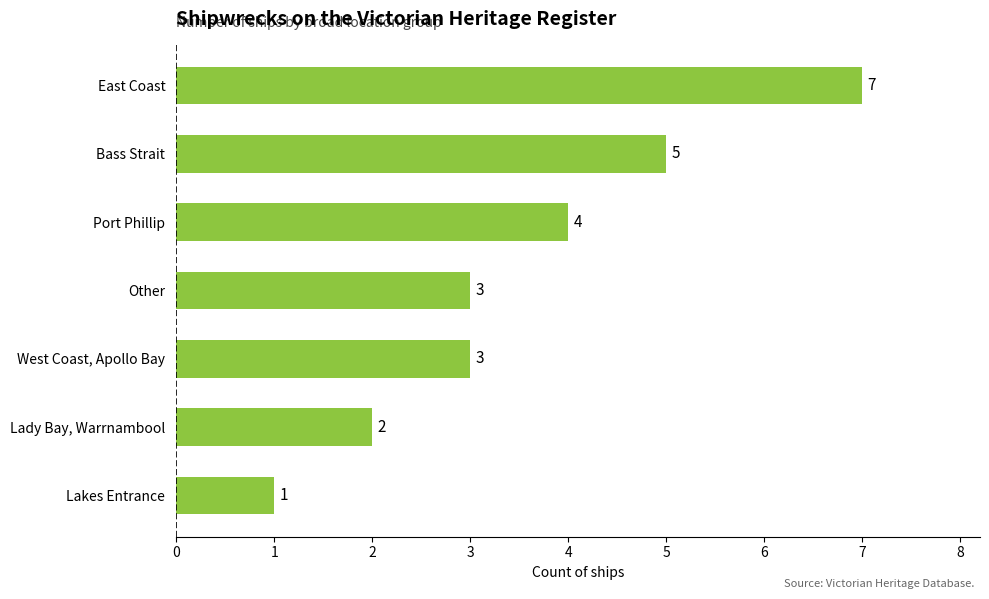

The value at Lady Bay, Warrnambool is 2. True or false?

True